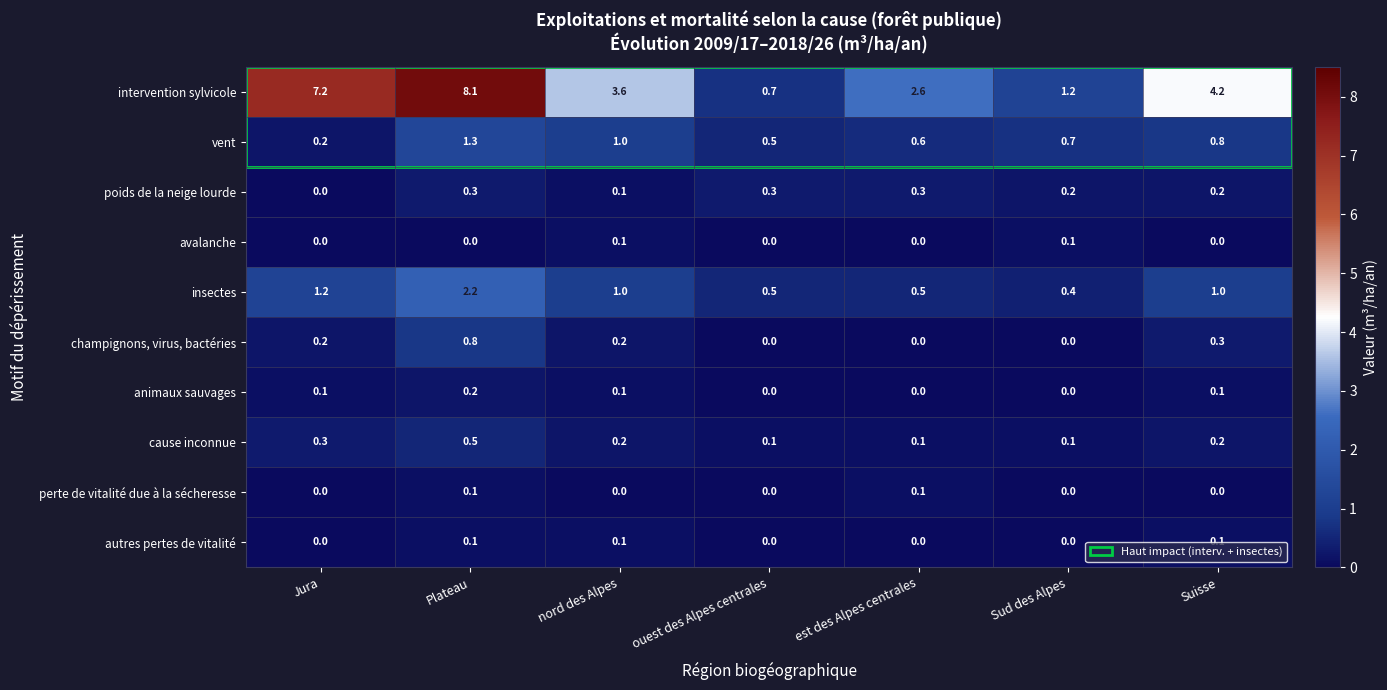

True or false: poids de la neige lourde has a value of 0.3 at Plateau.

True